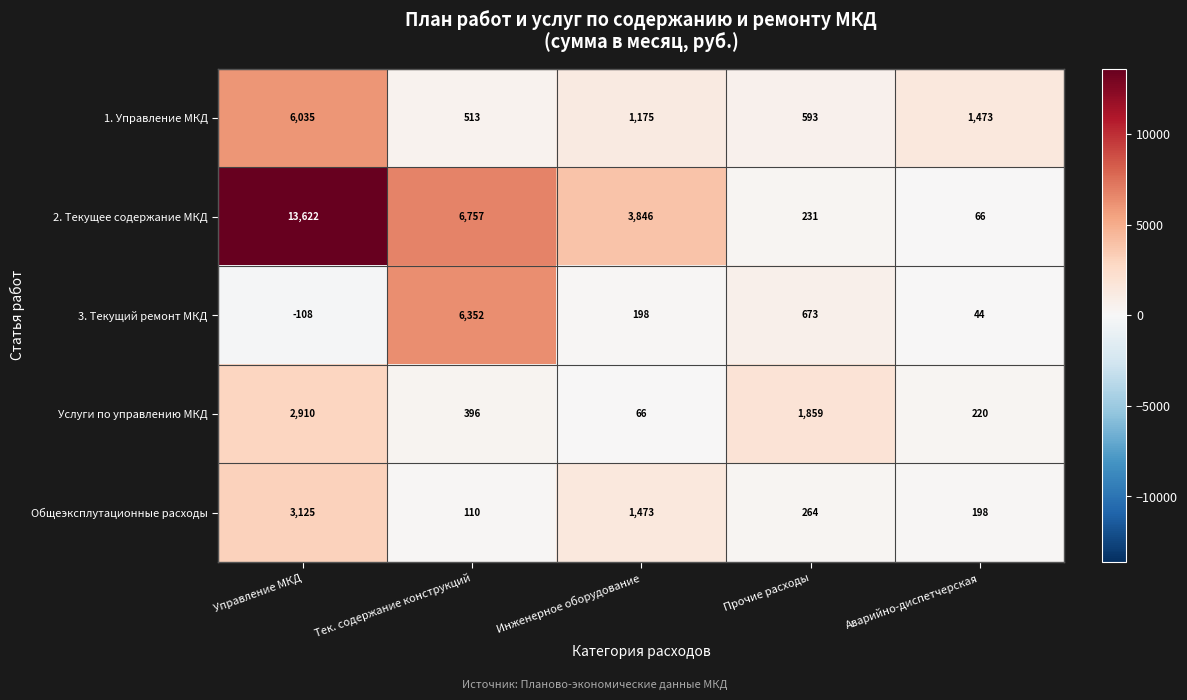

Reading right to left, extract all data points from this chart.

1. Управление МКД: Аварийно-диспетчерская=1473	Прочие расходы=593	Инженерное оборудование=1175	Тек. содержание конструкций=513	Управление МКД=6035
2. Текущее содержание МКД: Аварийно-диспетчерская=66	Прочие расходы=231	Инженерное оборудование=3846	Тек. содержание конструкций=6757	Управление МКД=13622
3. Текущий ремонт МКД: Аварийно-диспетчерская=44	Прочие расходы=673	Инженерное оборудование=198	Тек. содержание конструкций=6352	Управление МКД=-108
Услуги по управлению МКД: Аварийно-диспетчерская=220	Прочие расходы=1859	Инженерное оборудование=66	Тек. содержание конструкций=396	Управление МКД=2910
Общеэксплутационные расходы: Аварийно-диспетчерская=198	Прочие расходы=264	Инженерное оборудование=1473	Тек. содержание конструкций=110	Управление МКД=3125